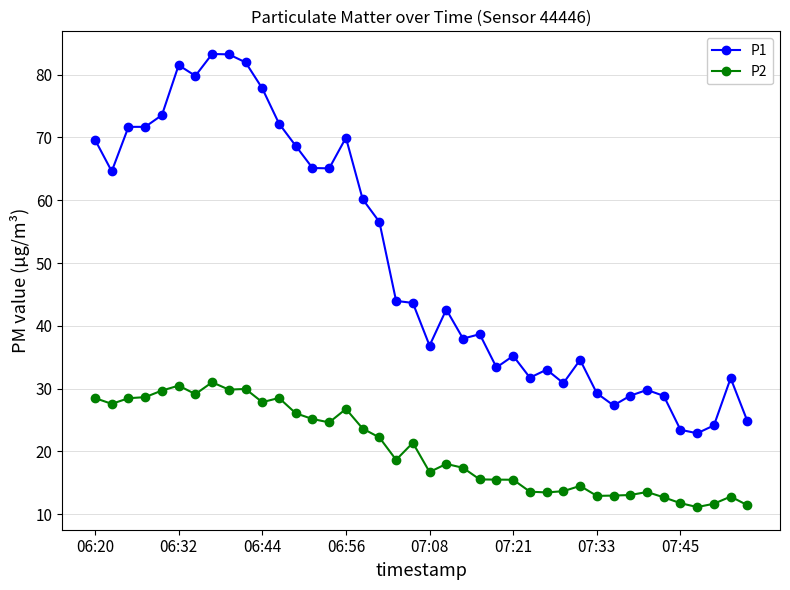

Rank the series by their maximum value, from highest to lowest.

P1, P2